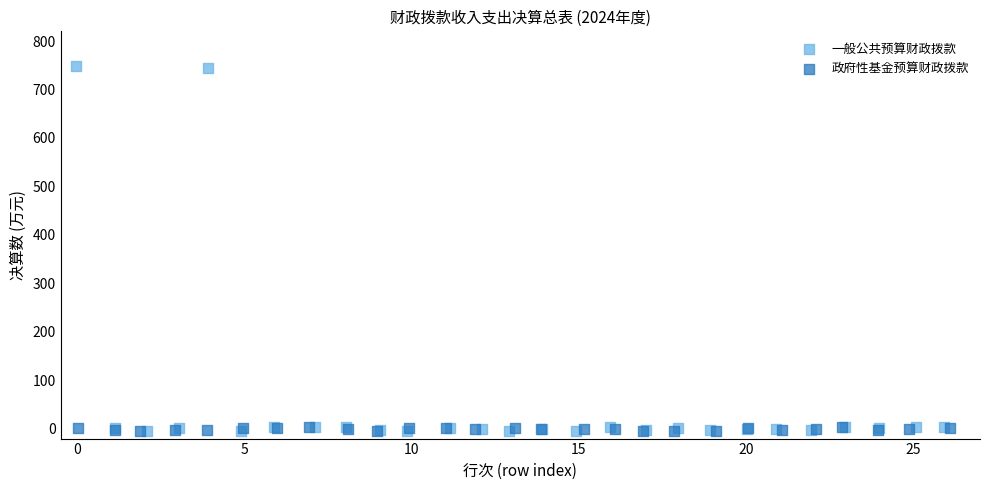

Which series contains the highest Y value?

一般公共预算财政拨款